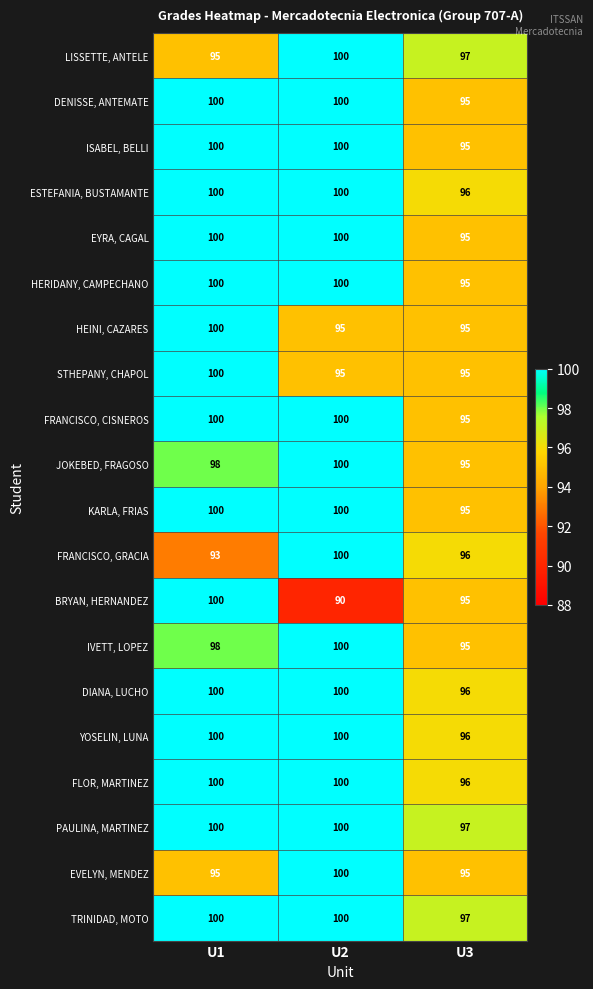

What is the greatest value displayed?

100